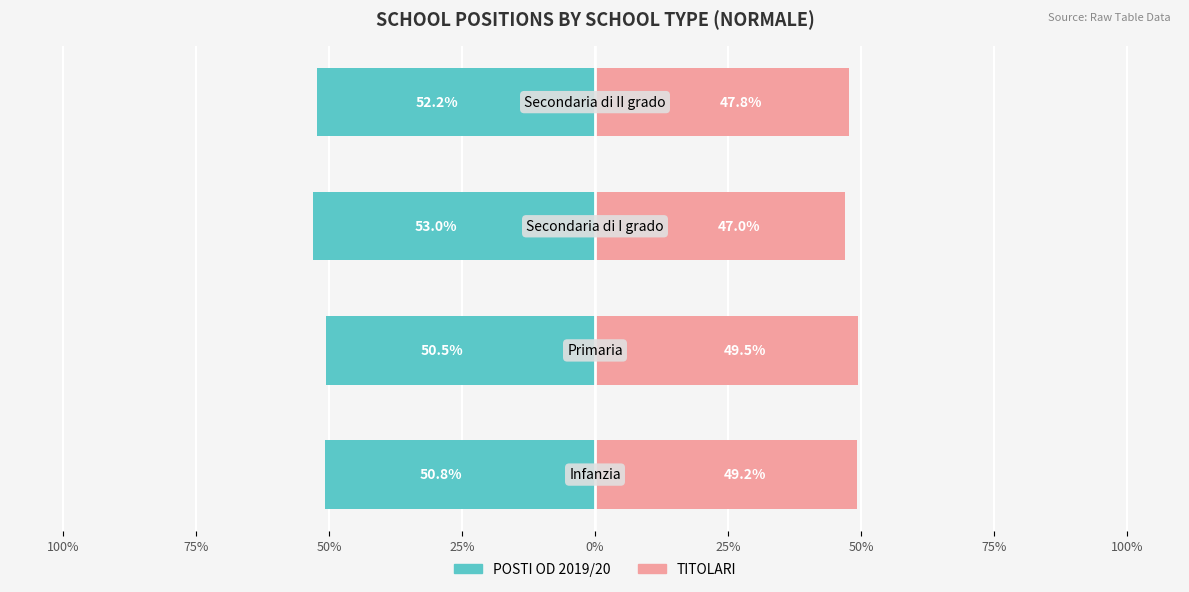

What is the difference between the maximum and minimum values in the TITOLARI series?

2.5